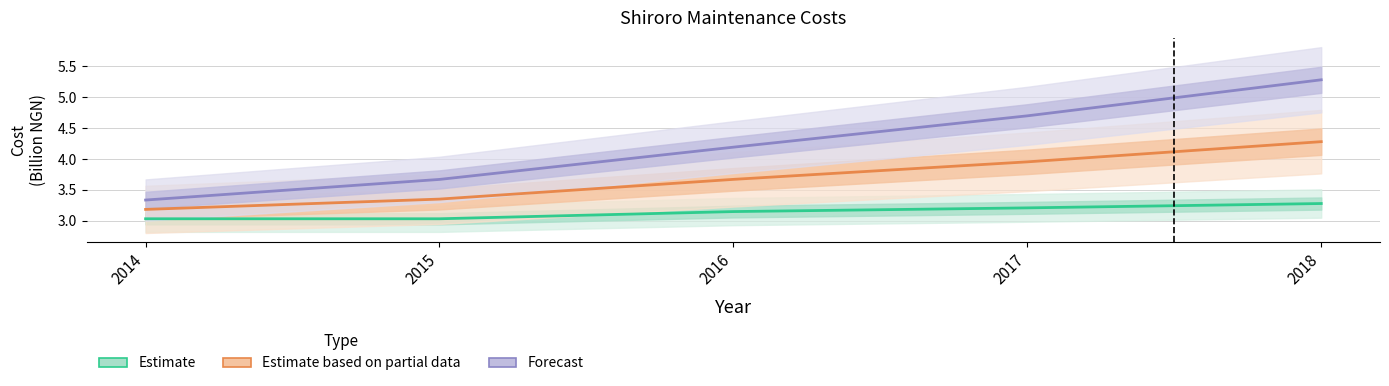

What is the difference between the Estimate values at 2015 and 2017?

0.2